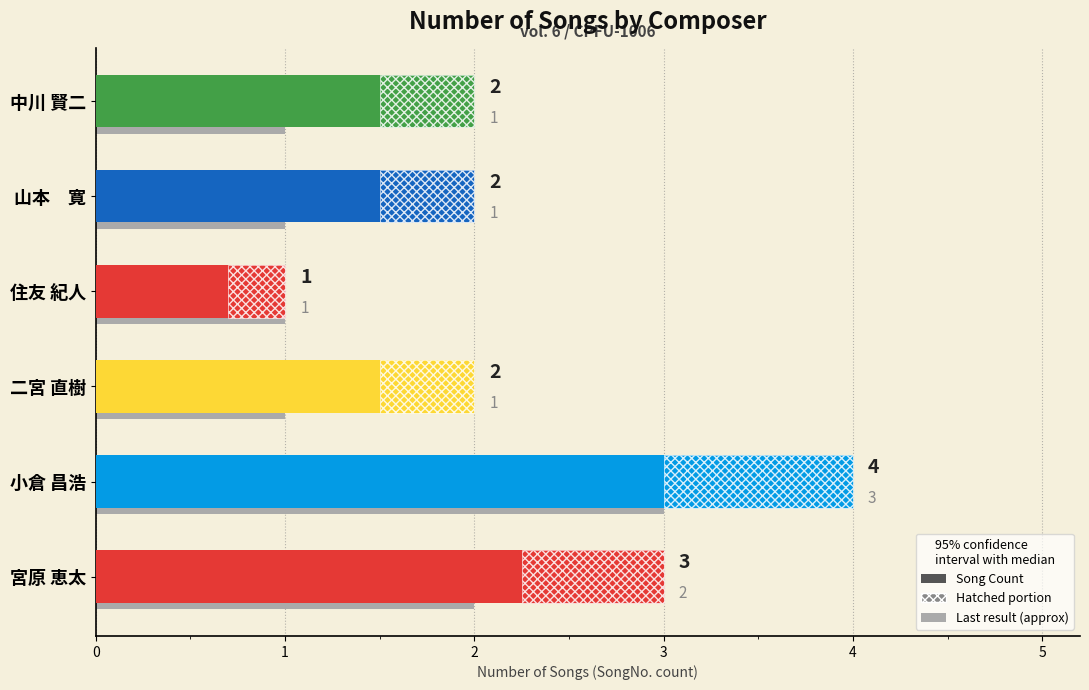

What is the value of the 5th bar from the left?

2